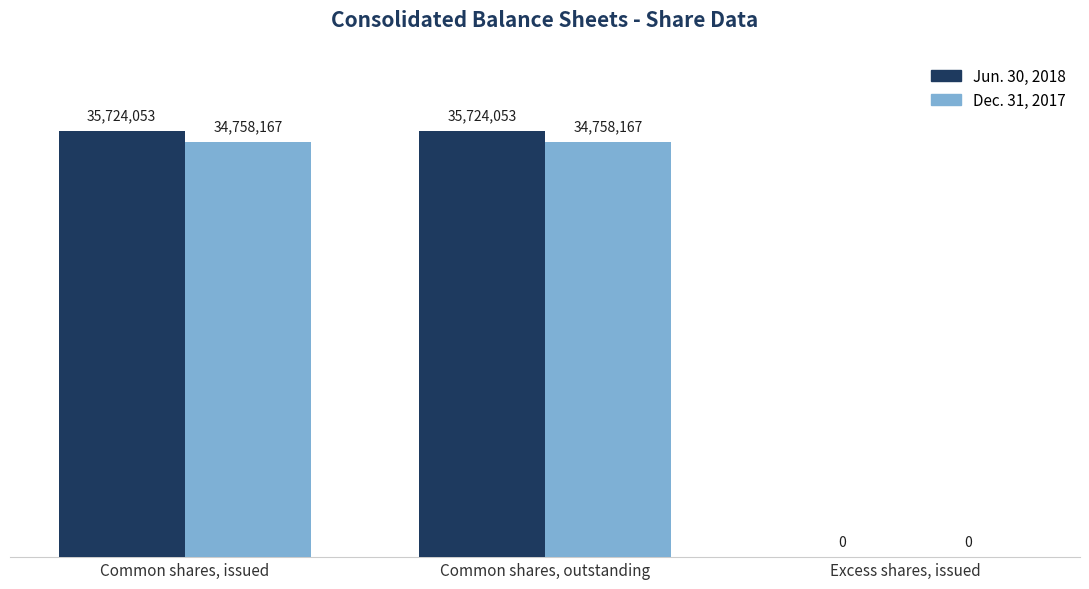

What are all the series names shown in the legend?

Jun. 30, 2018, Dec. 31, 2017